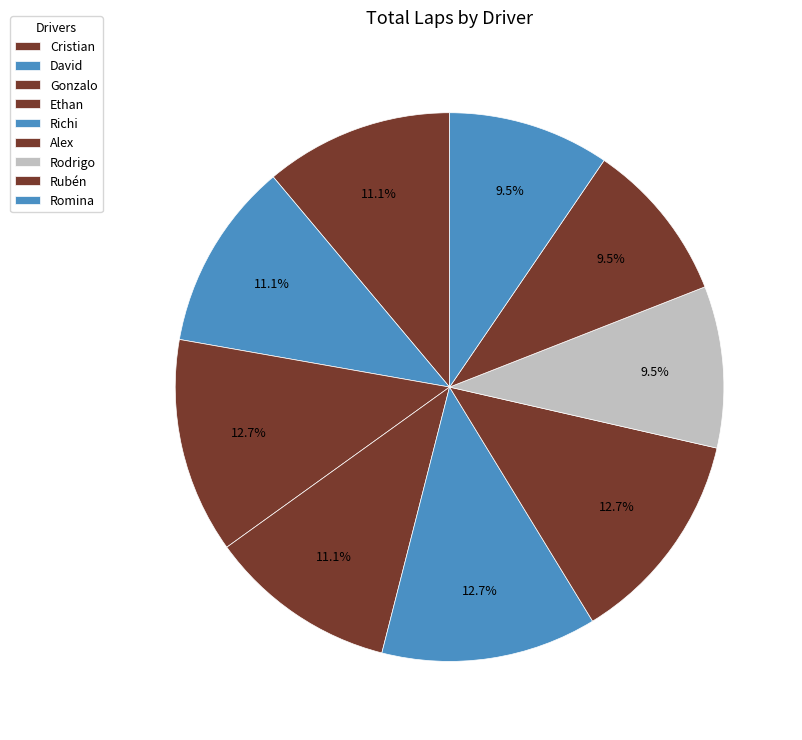

Is there a majority slice in this chart?

No